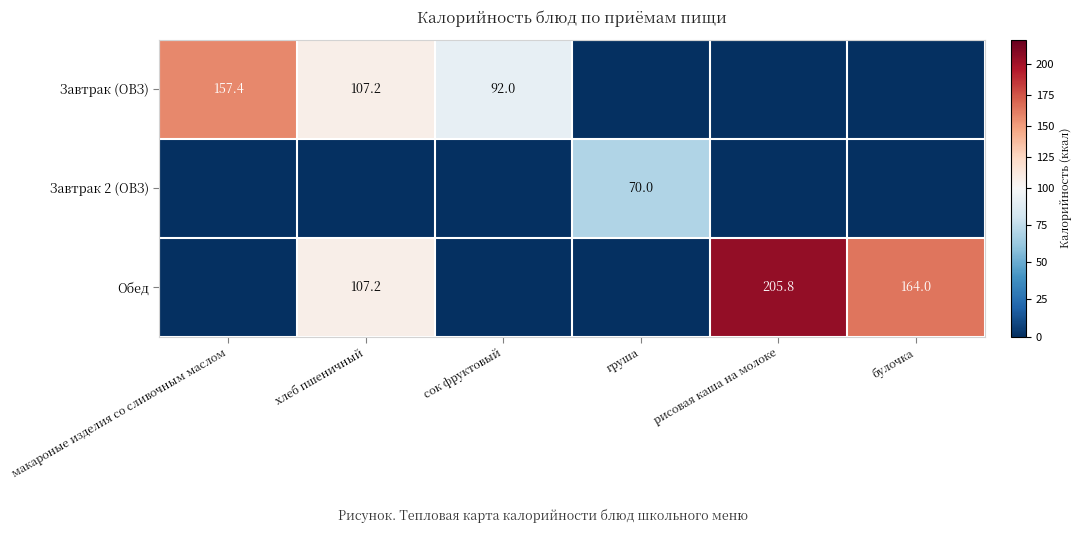

At which category is the sum across all series the highest?

хлеб пшеничный